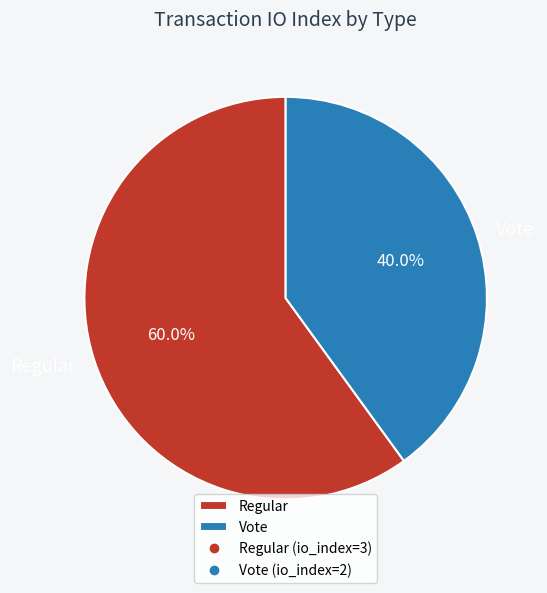

What percentage is the Vote slice, to the nearest percent?

40%